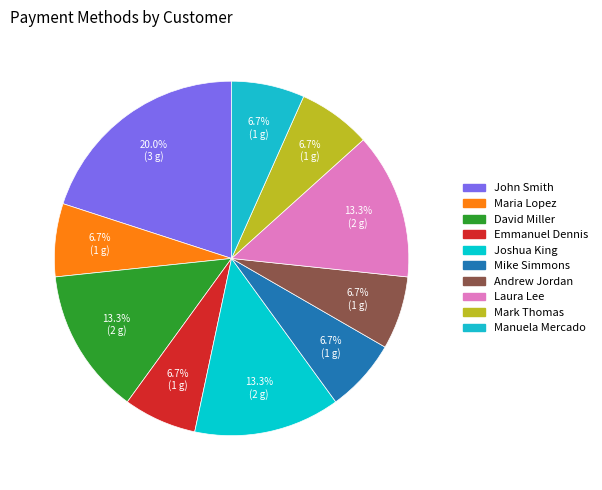

Is it true that Mark Thomas is 1% of the pie?

False